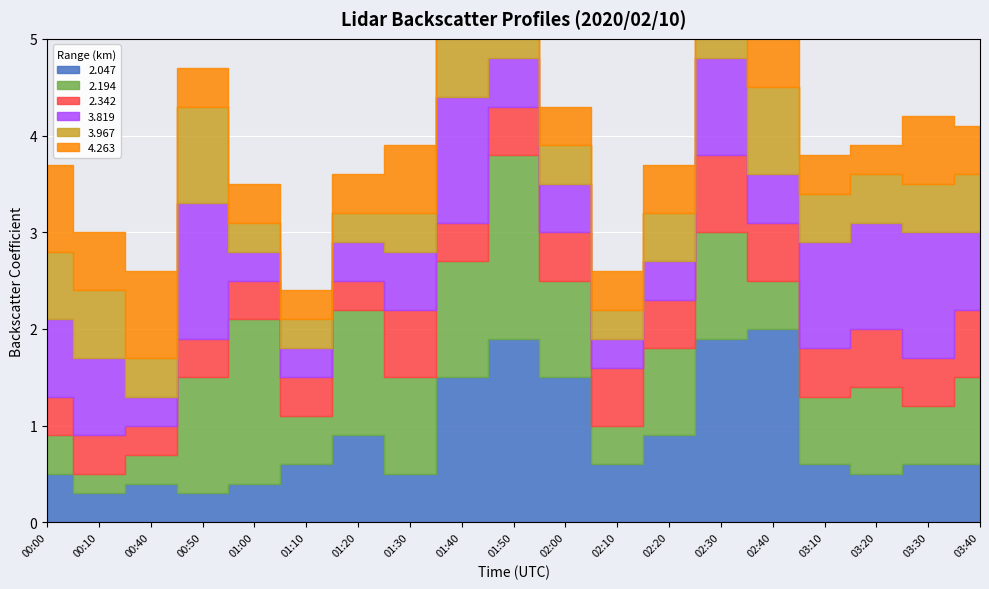

True or false: 2.194 has a value of 0.7 at 03:10.

True